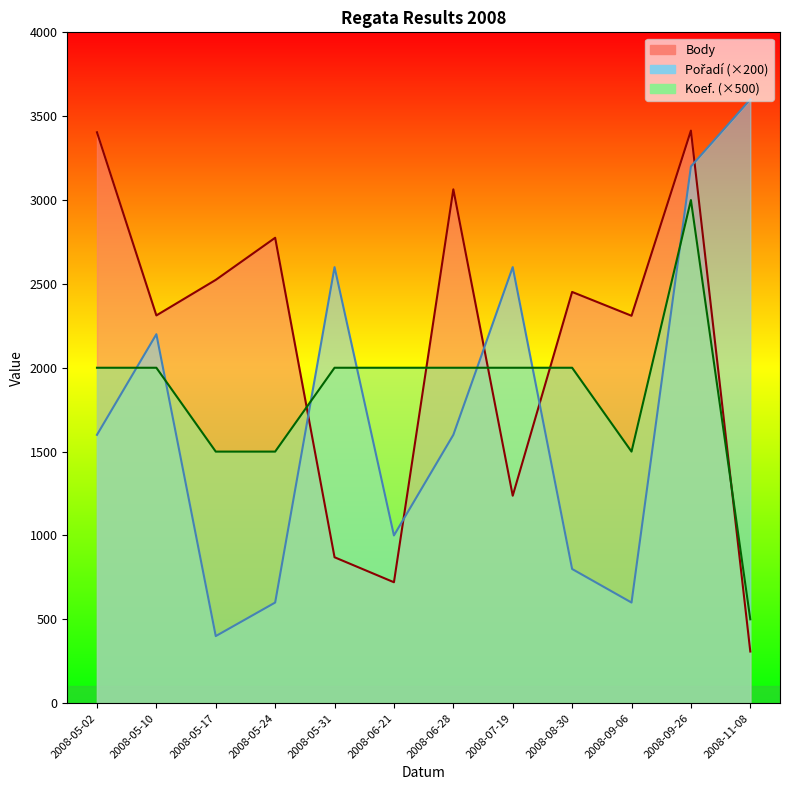

List the series in order of their overall mean, highest first.

Body, Koef., Pořadí